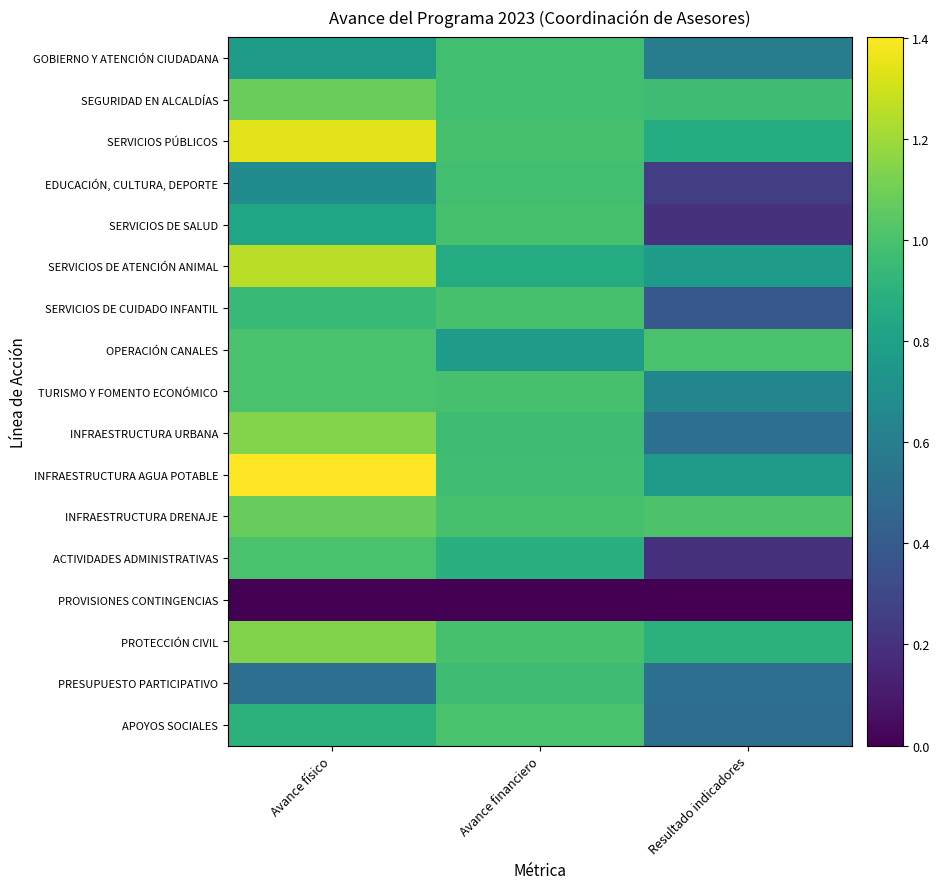

Which series has the largest total across all categories?

SERVICIOS PÚBLICOS